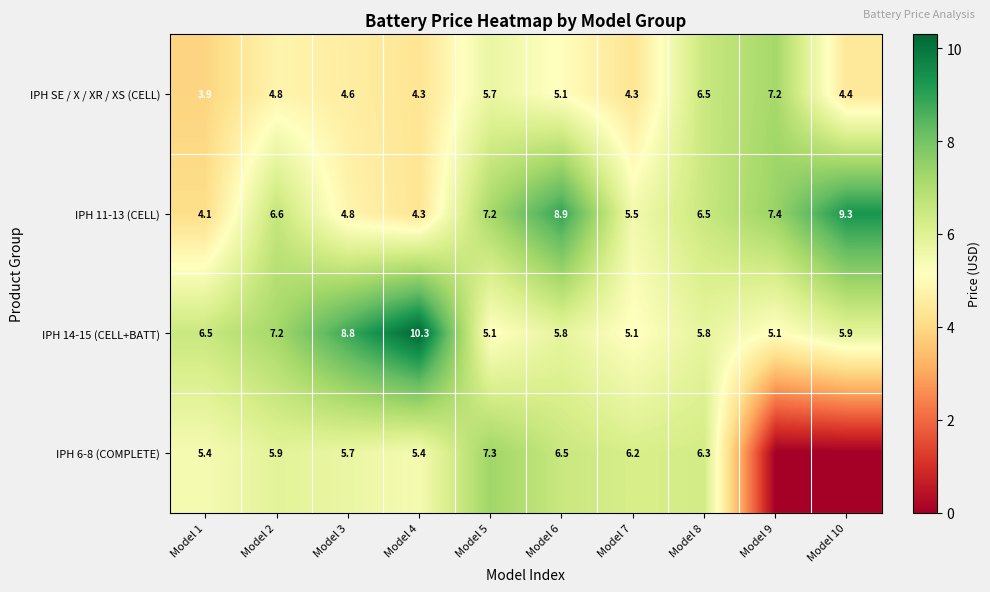

Count the number of data series in this chart.

4